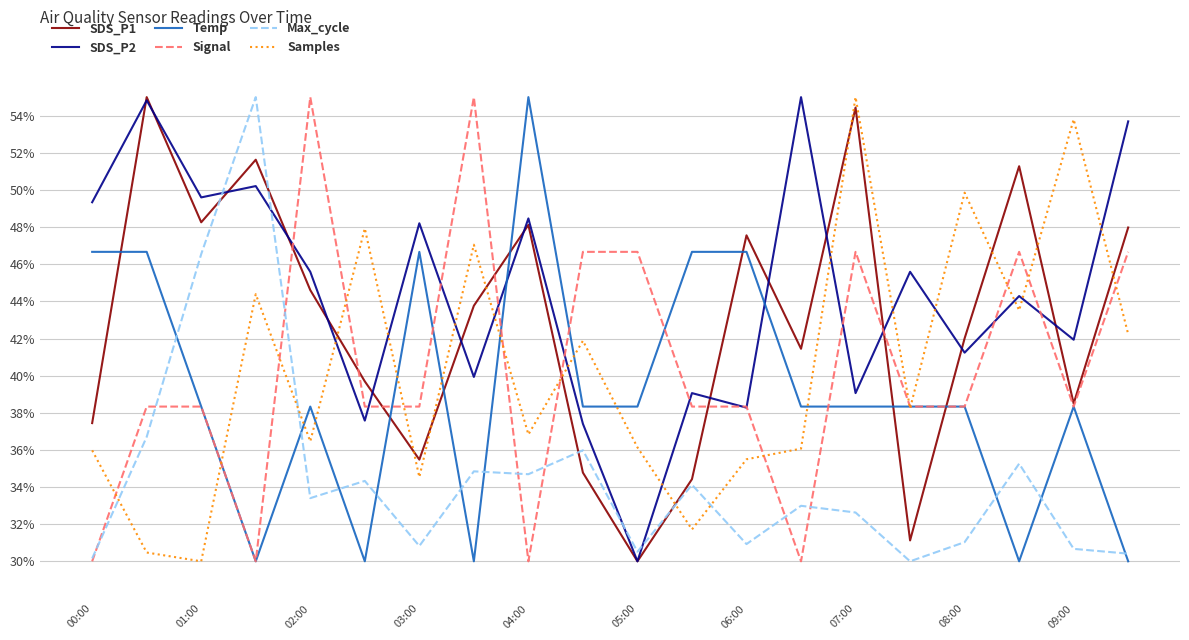

What are all the series names shown in the legend?

SDS_P1, SDS_P2, Temp, Signal, Max_cycle, Samples